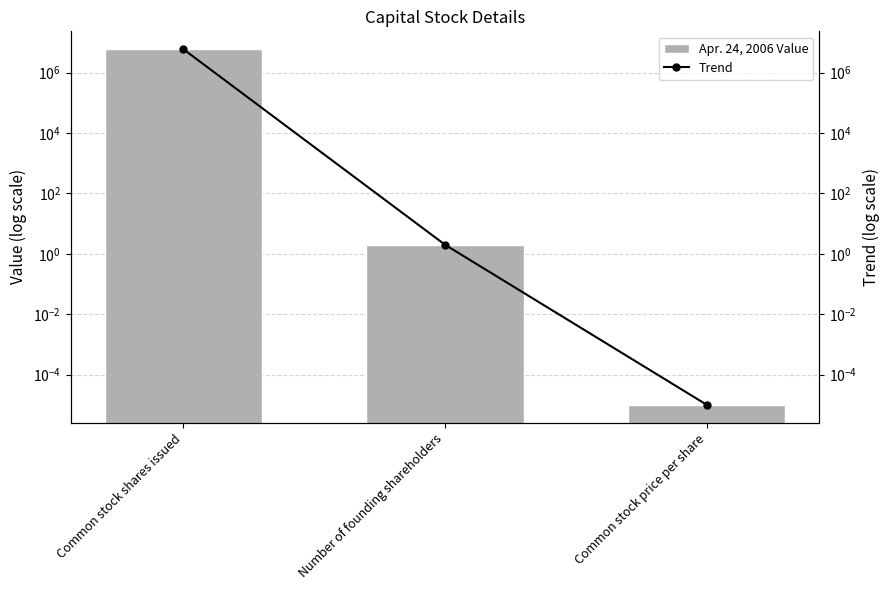

Between Common stock shares issued and Common stock price per share, which series saw the biggest shift?

Apr. 24, 2006 Value